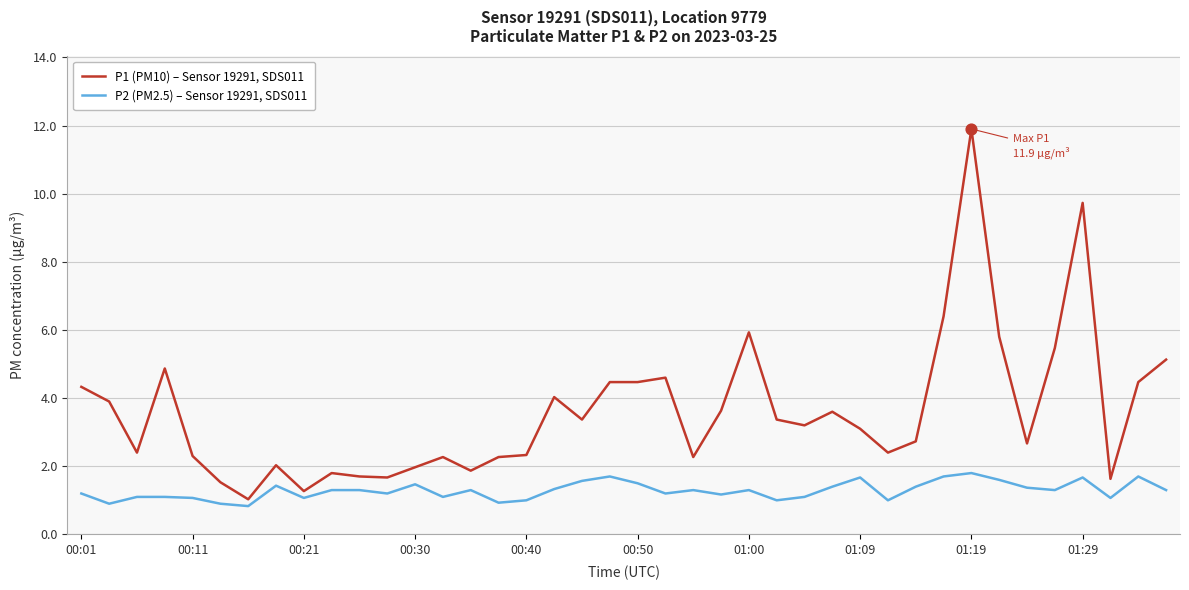

Which series has the largest total across all categories?

P1 (PM10) – Sensor 19291, SDS011